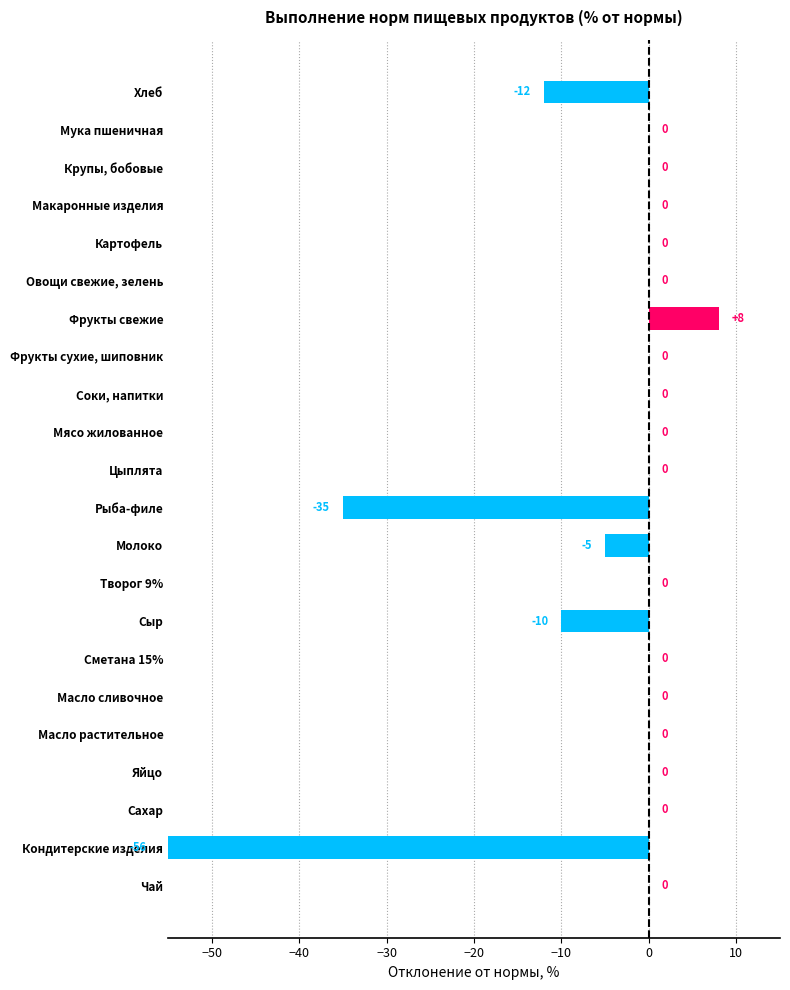

Rank the categories by value from lowest to highest.

Кондитерские изделия, Рыба-филе, Хлеб, Сыр, Молоко, Мука пшеничная, Крупы, бобовые, Макаронные изделия, Картофель, Овощи свежие, зелень, Фрукты сухие, шиповник, Соки, напитки, Мясо жилованное, Цыплята, Творог 9%, Сметана 15%, Масло сливочное, Масло растительное, Яйцо, Сахар, Чай, Фрукты свежие